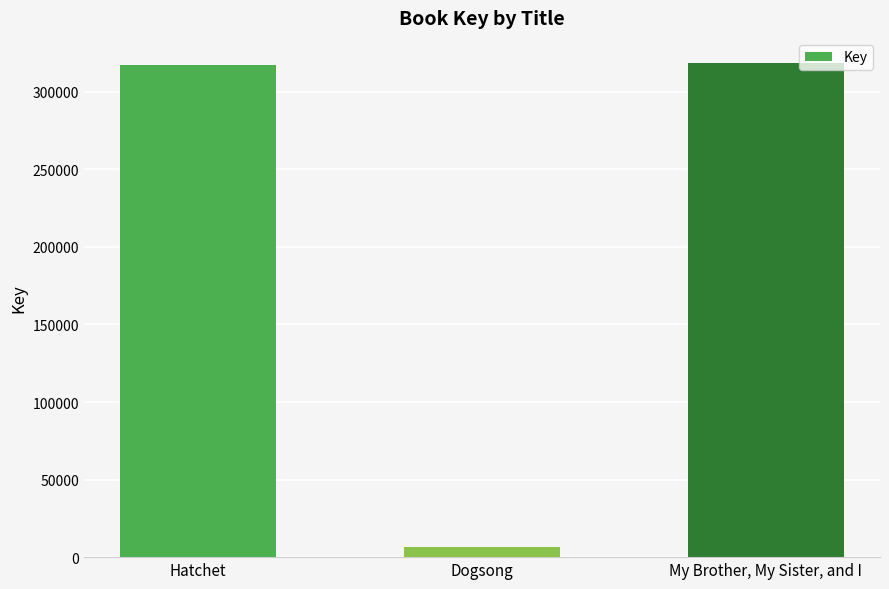

Count the number of categories in the chart.

3